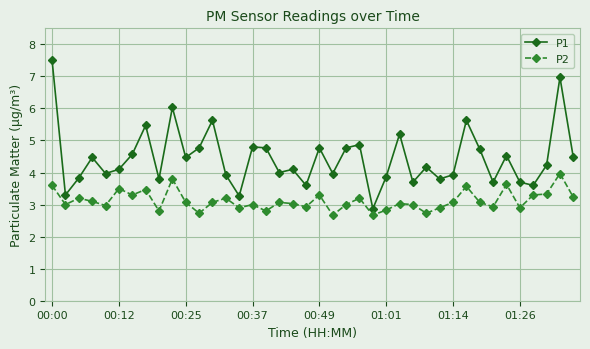

Which series has the widest spread of values?

P1